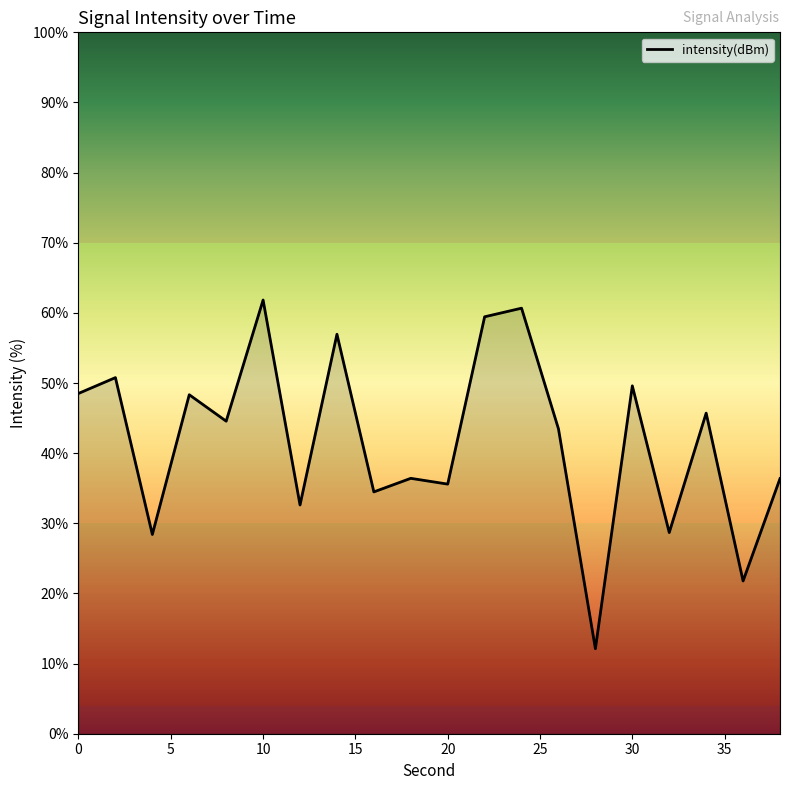

What is the difference between the maximum and minimum values?

49.7